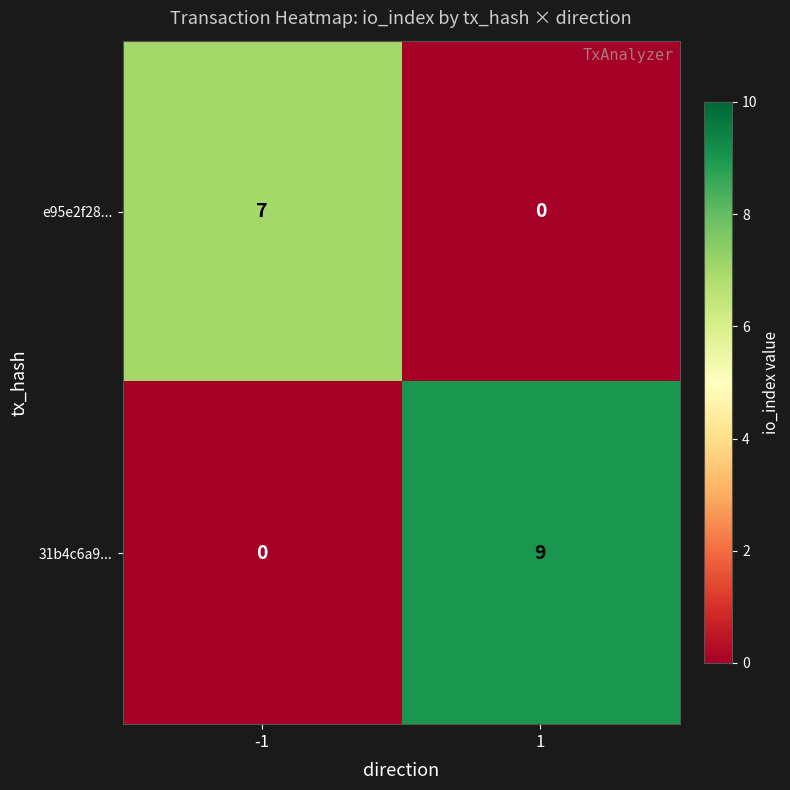

What is the total value across all series at -1?

7